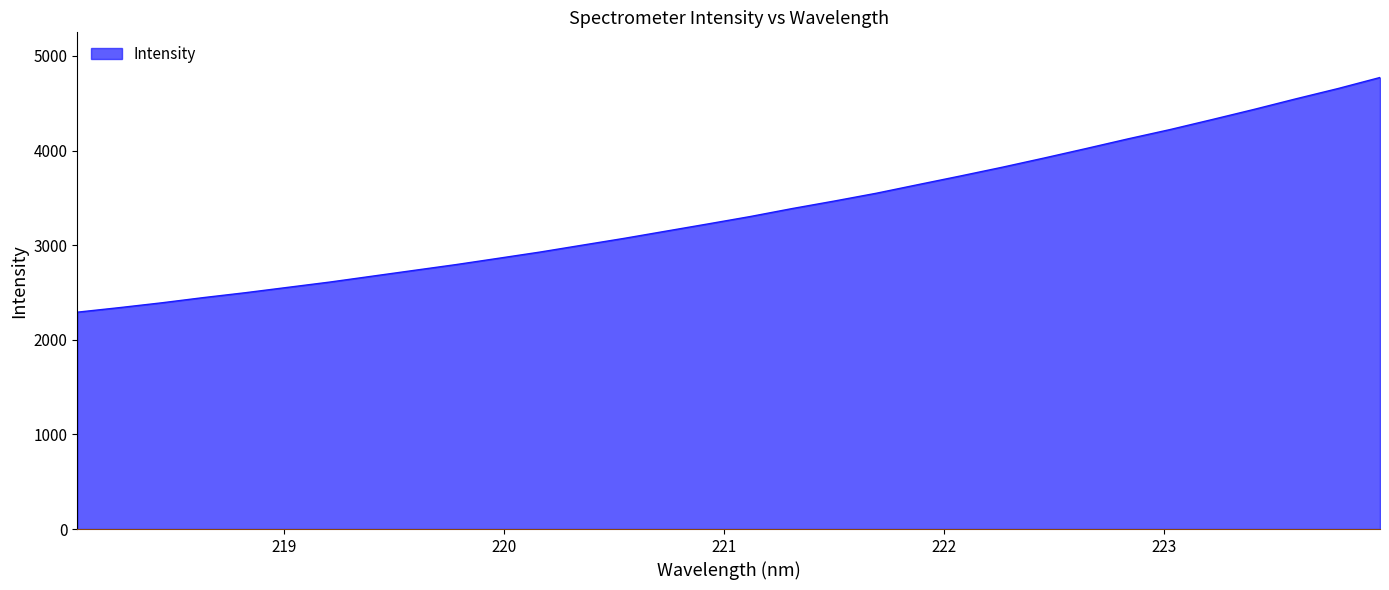

What is the difference between the maximum and minimum values?

2480.0